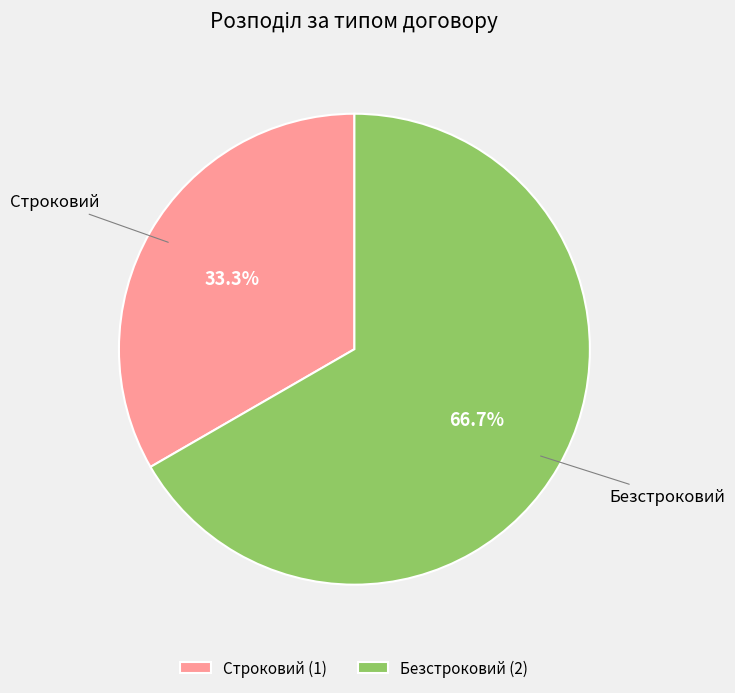

Is there a majority slice in this chart?

Yes